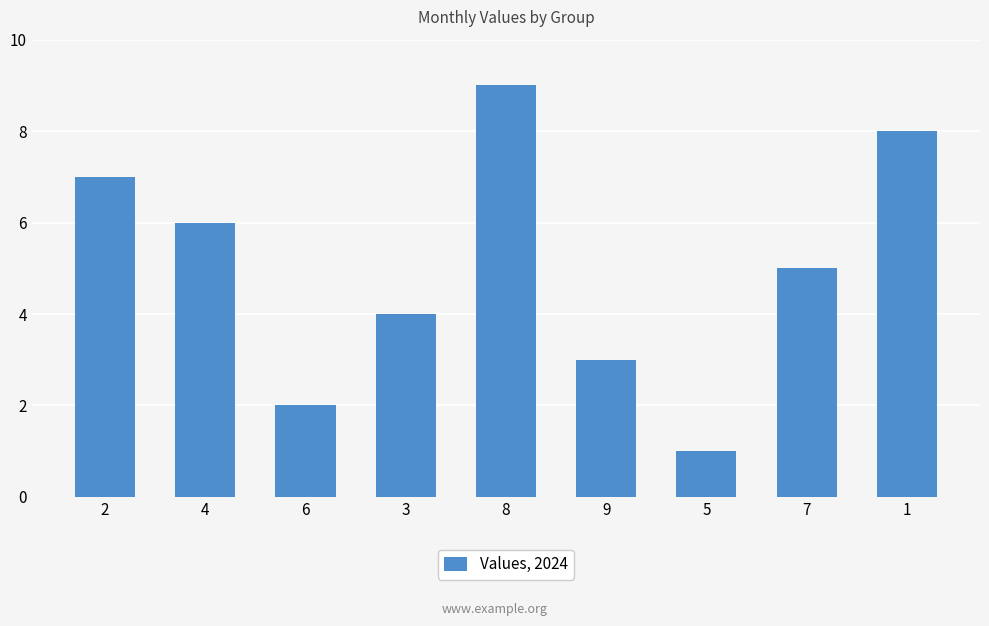

Where does the data first go above 5?

2